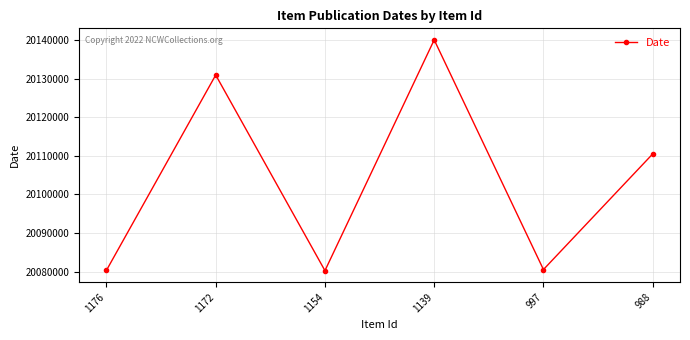

How many lines are shown in the chart?

1